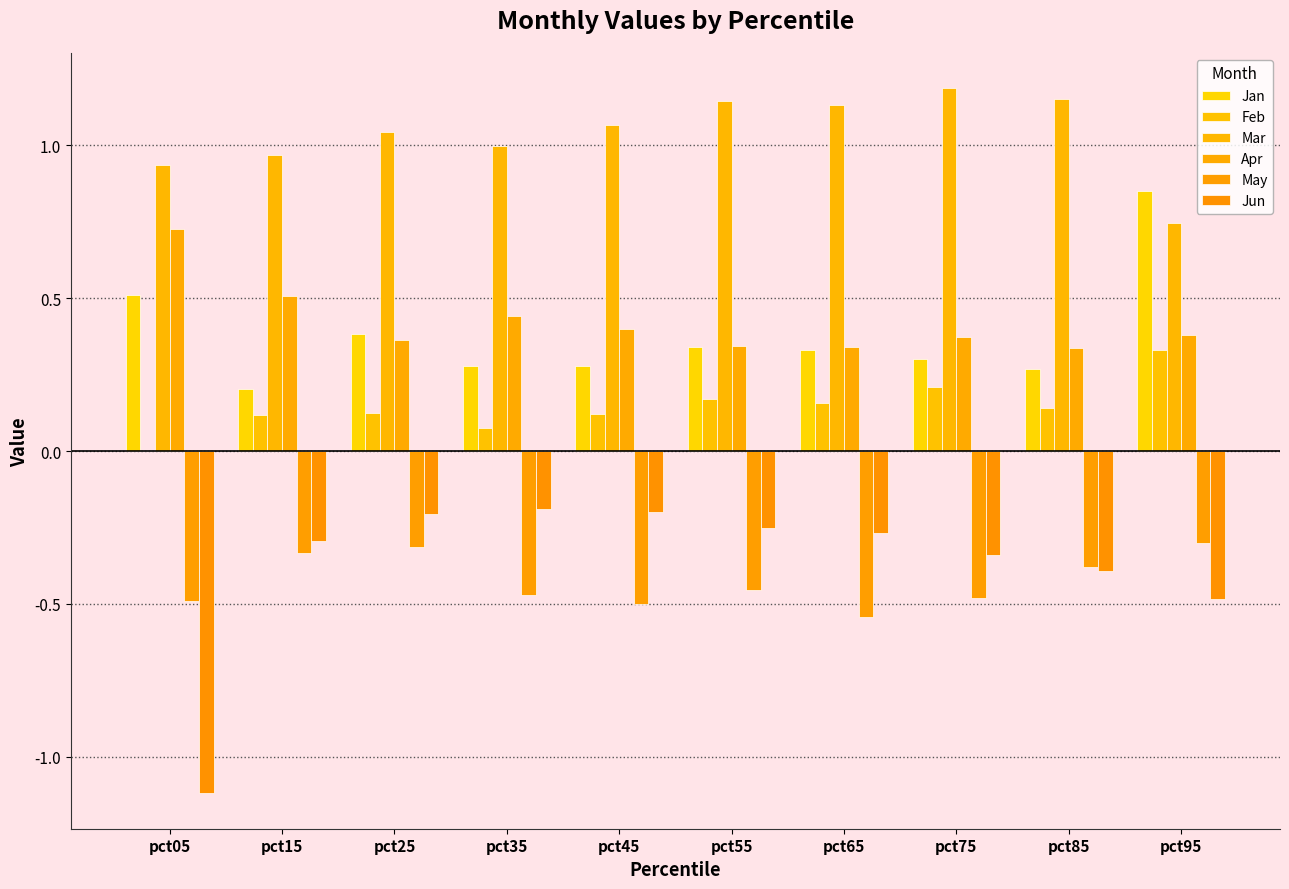

Are the bars grouped side by side (vs. stacked)?

Yes